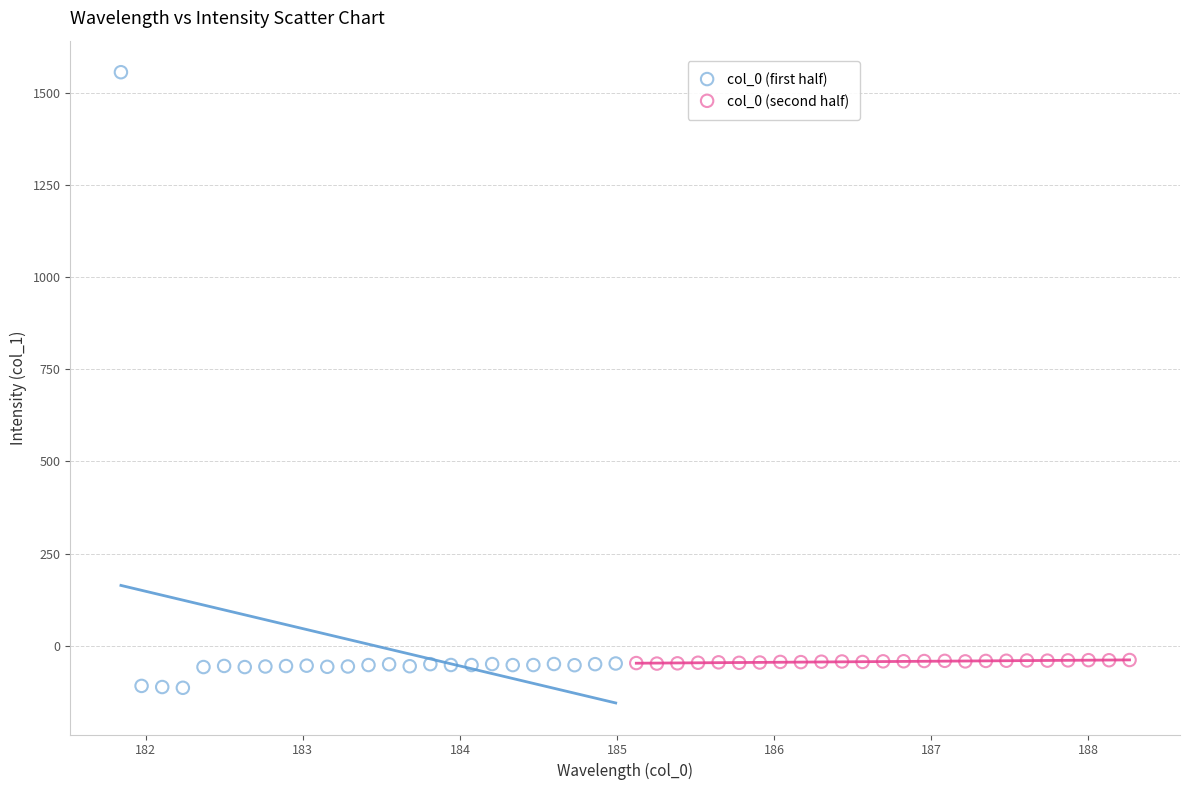

Which series contains the highest Y value?

col_0 (first half)